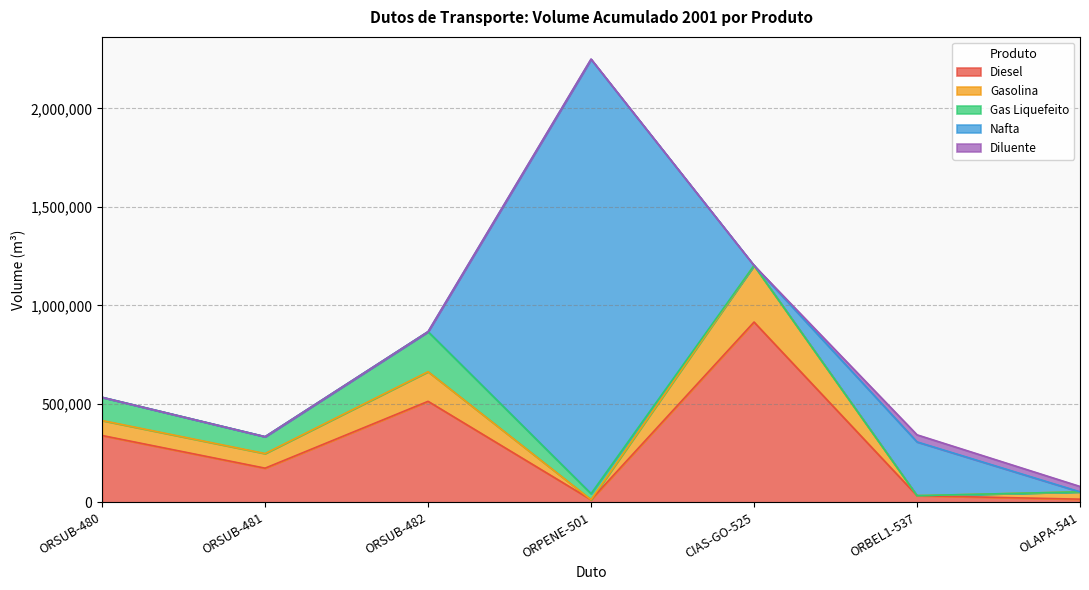

How many interior local peaks does the Nafta series have?

2